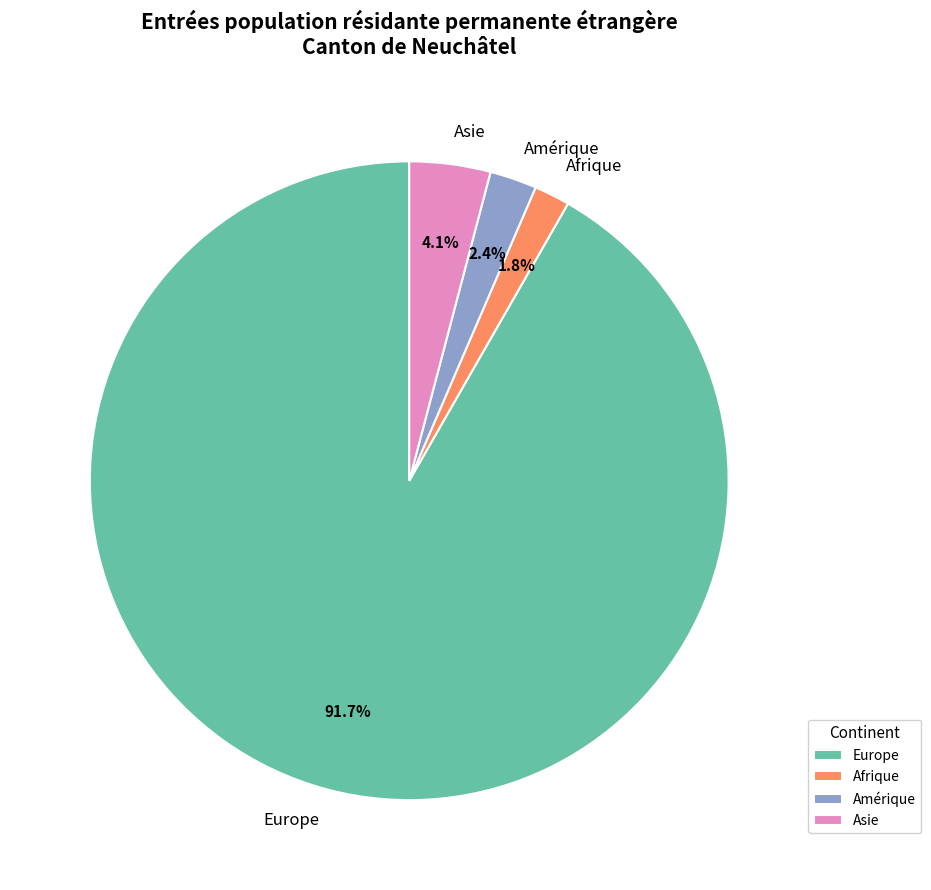

Rank the categories by value from highest to lowest.

Europe, Asie, Amérique, Afrique